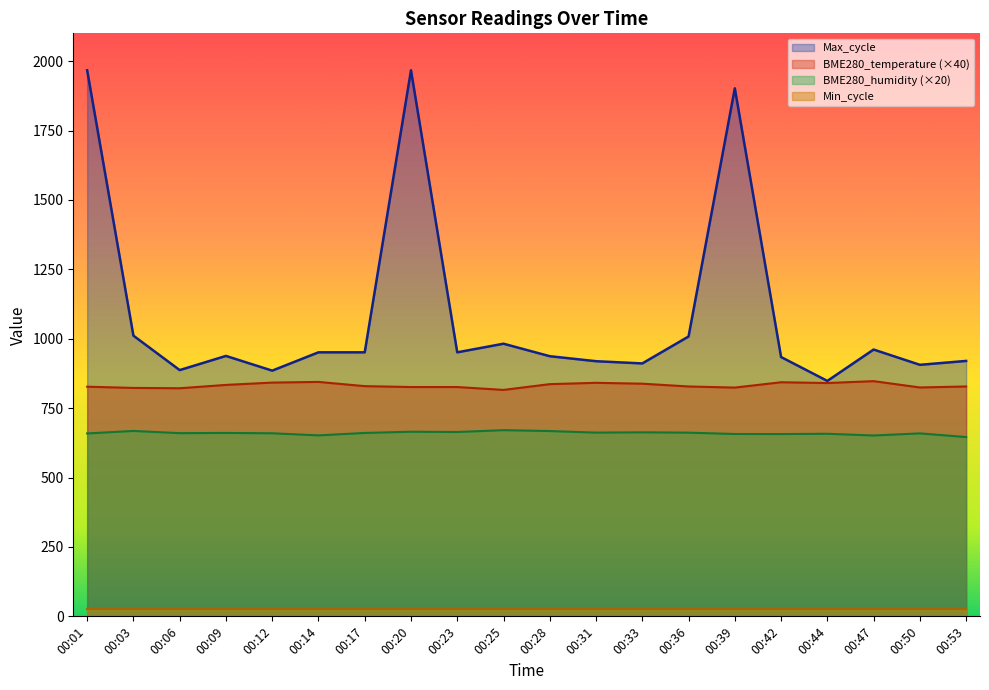

What is the sum of the BME280_humidity values at 00:14 and 00:50?

1310.8